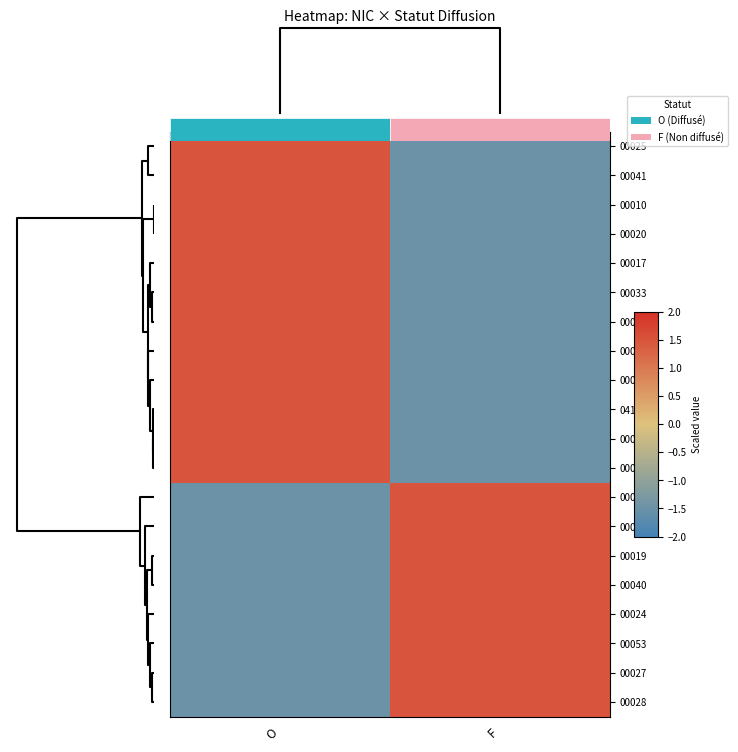

Is the value of 00024 at F greater than the value of 00021 at O?

Yes